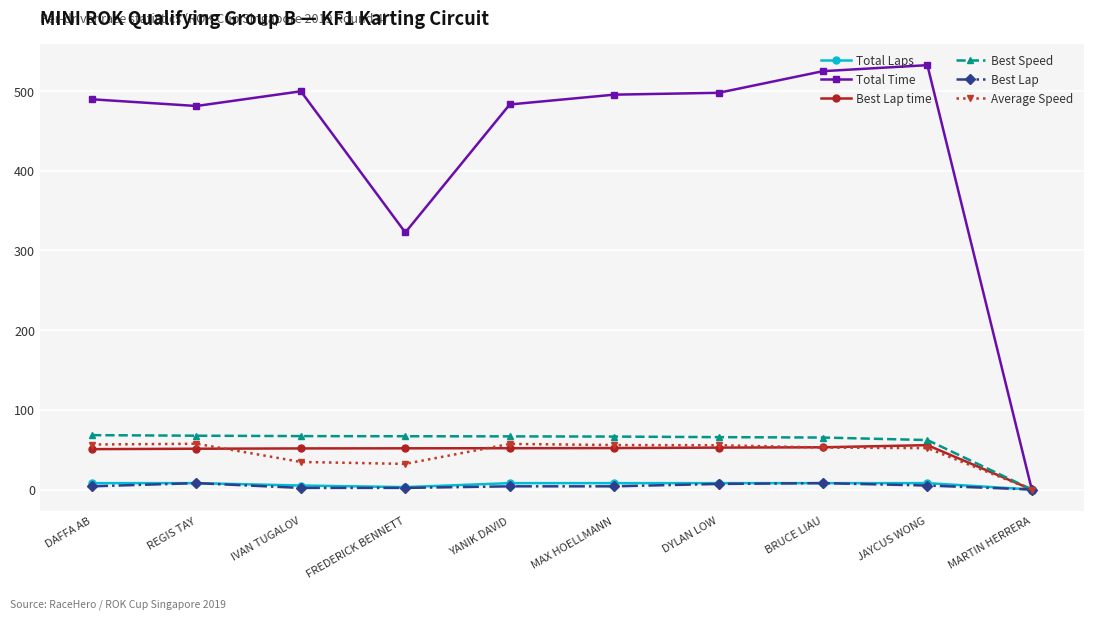

Where is Total Time nearest to the value 266?

FREDERICK BENNETT